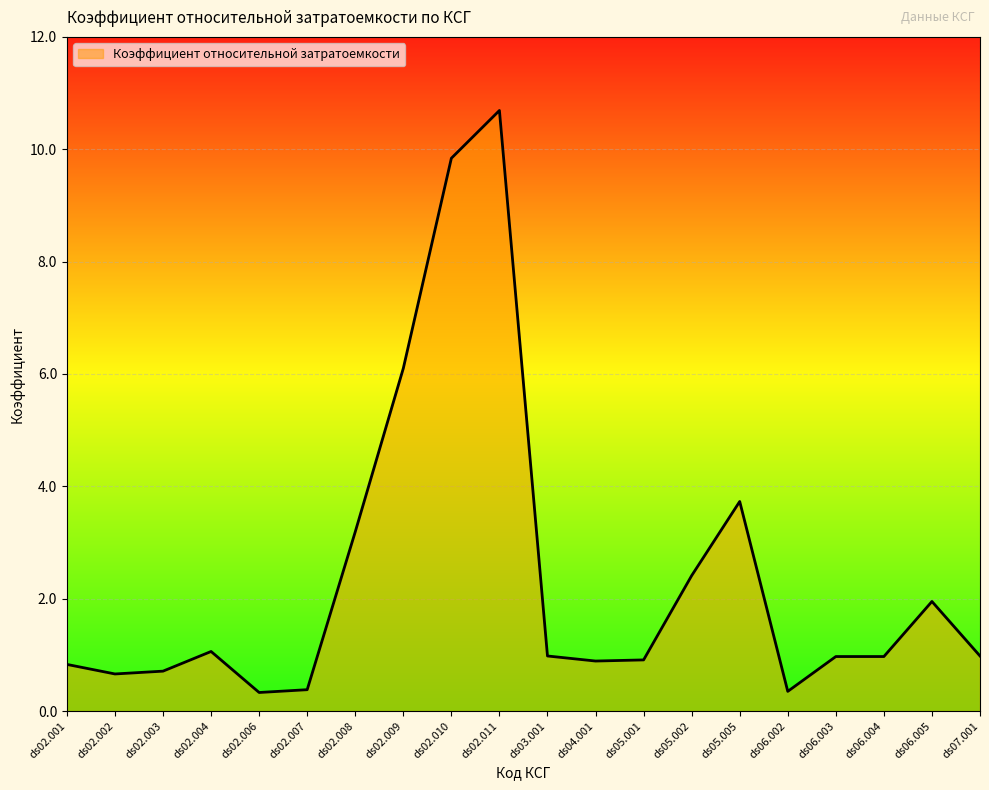

What is the greatest value displayed?

10.7